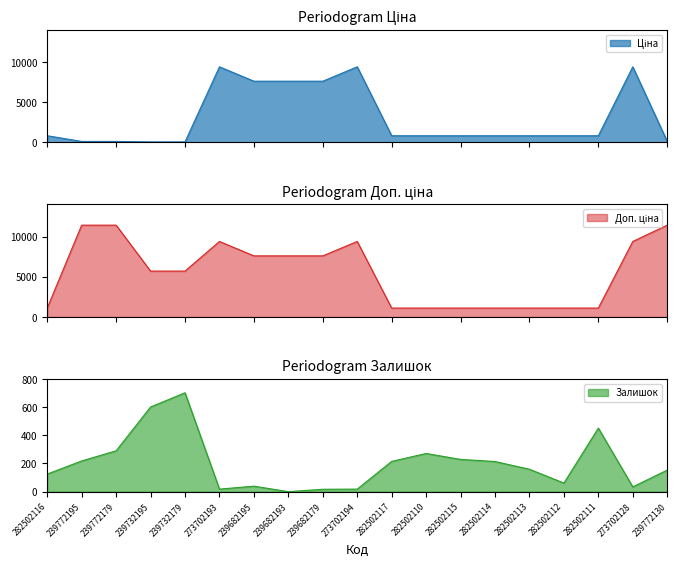

Rank the categories by Ціна value from lowest to highest.

239732195, 239732179, 239772195, 239772179, 239772130, 282502116, 282502117, 282502110, 282502115, 282502114, 282502113, 282502112, 282502111, 239682195, 239682193, 239682179, 273702193, 273702194, 273702128